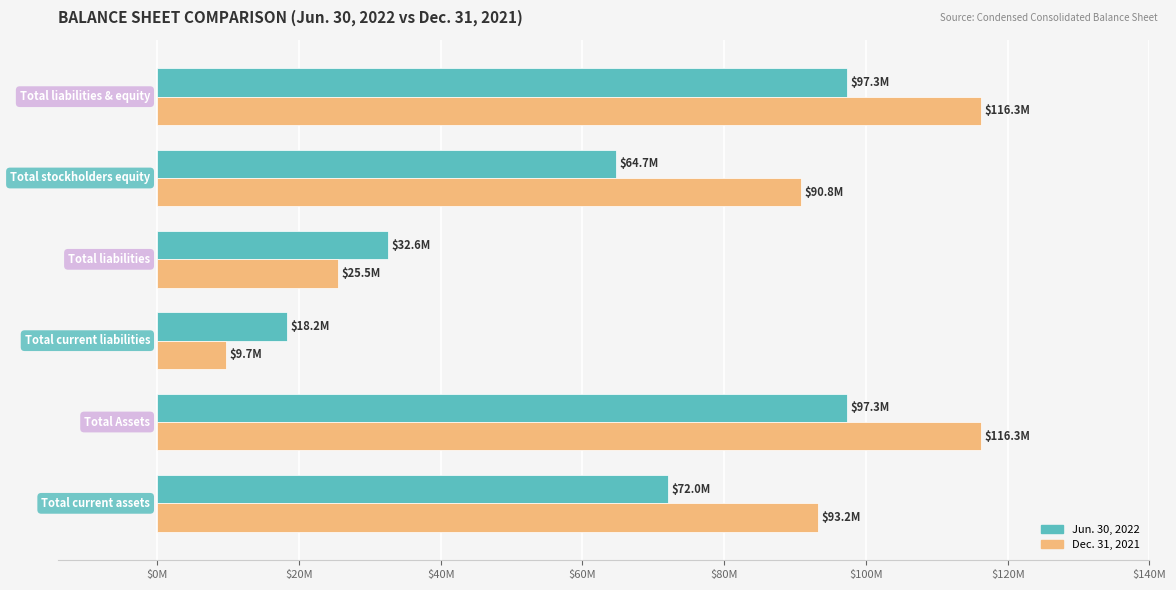

Which series has the widest spread of values?

Dec. 31, 2021